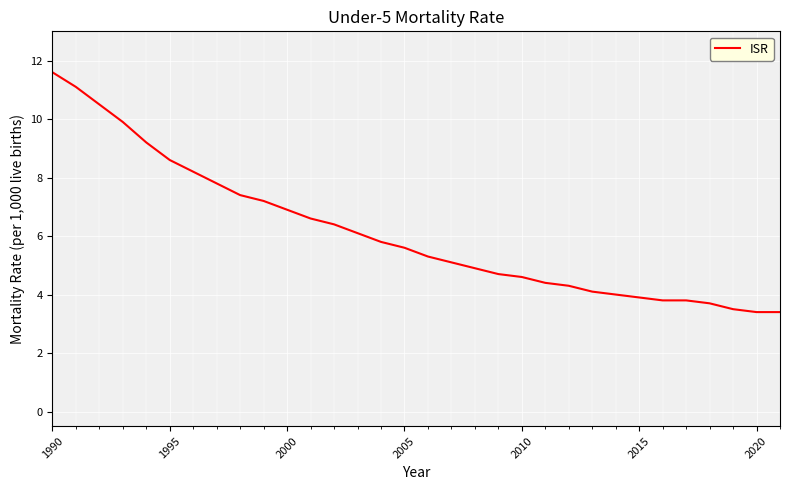

Reading left to right, list all the values displayed in this chart.

11.6	11.1	10.5	9.9	9.2	8.6	8.2	7.8	7.4	7.2	6.9	6.6	6.4	6.1	5.8	5.6	5.3	5.1	4.9	4.7	4.6	4.4	4.3	4.1	4.0	3.9	3.8	3.8	3.7	3.5	3.4	3.4